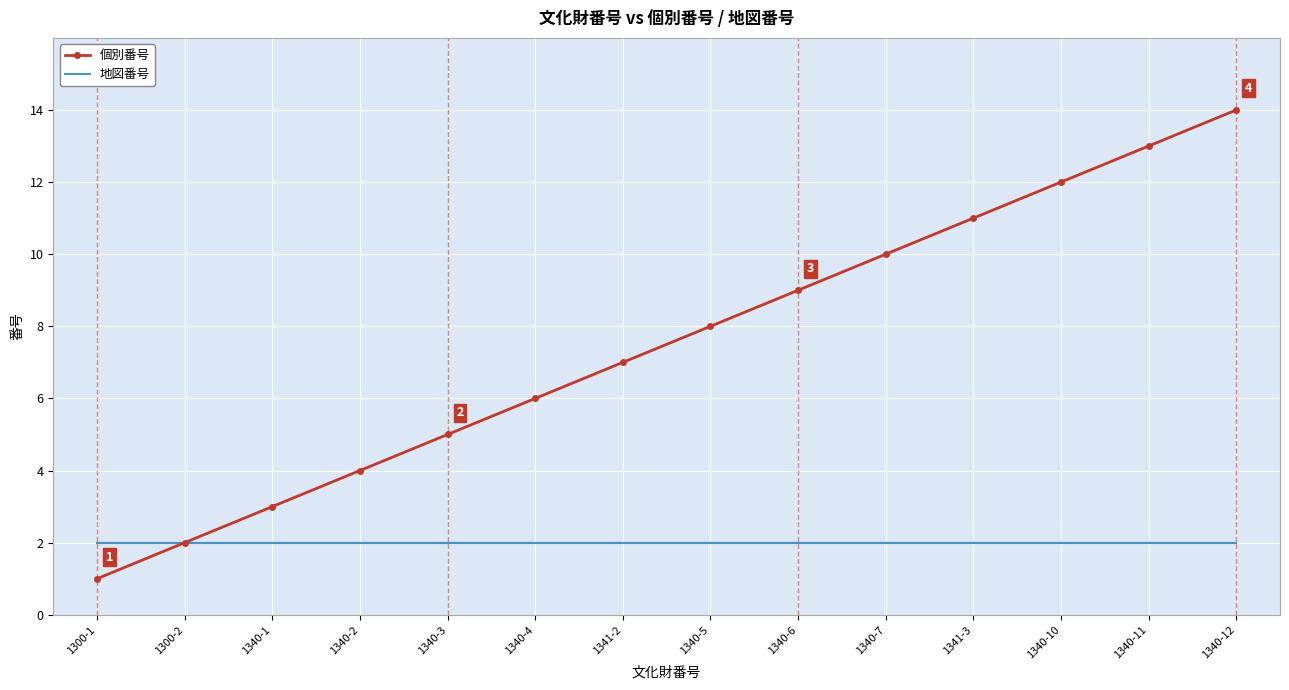

What is the lowest value of the 個別番号 series?

1